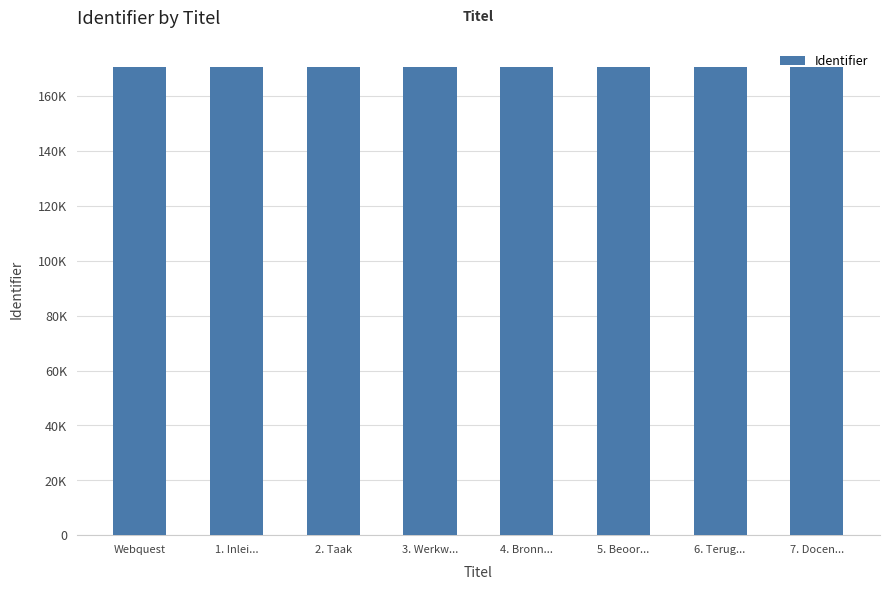

Where does the data first go above 170680?

5. Beoor...